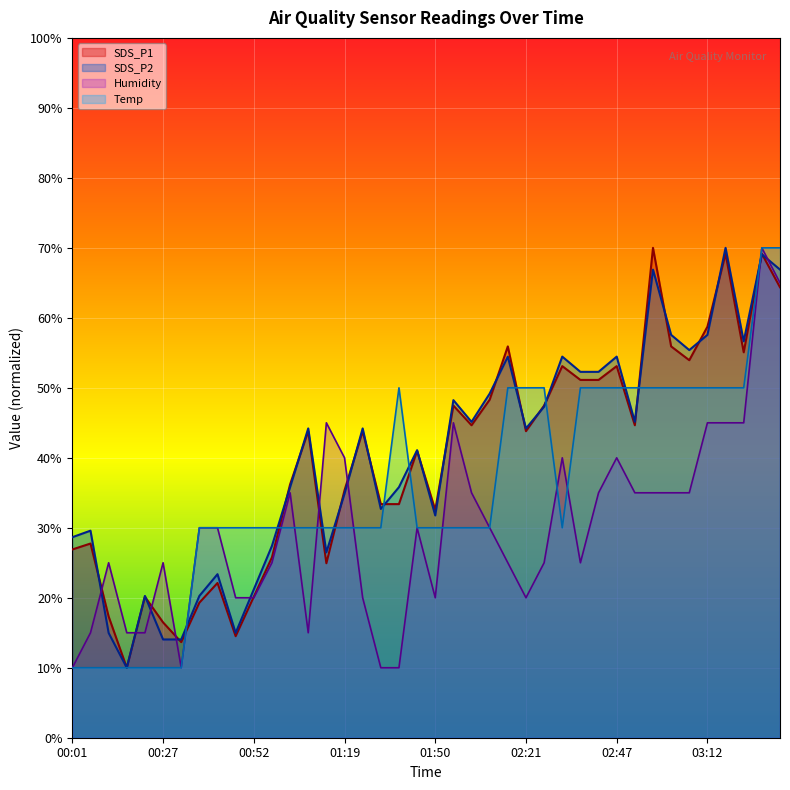

At which category does SDS_P1 reach its first local valley?

00:16